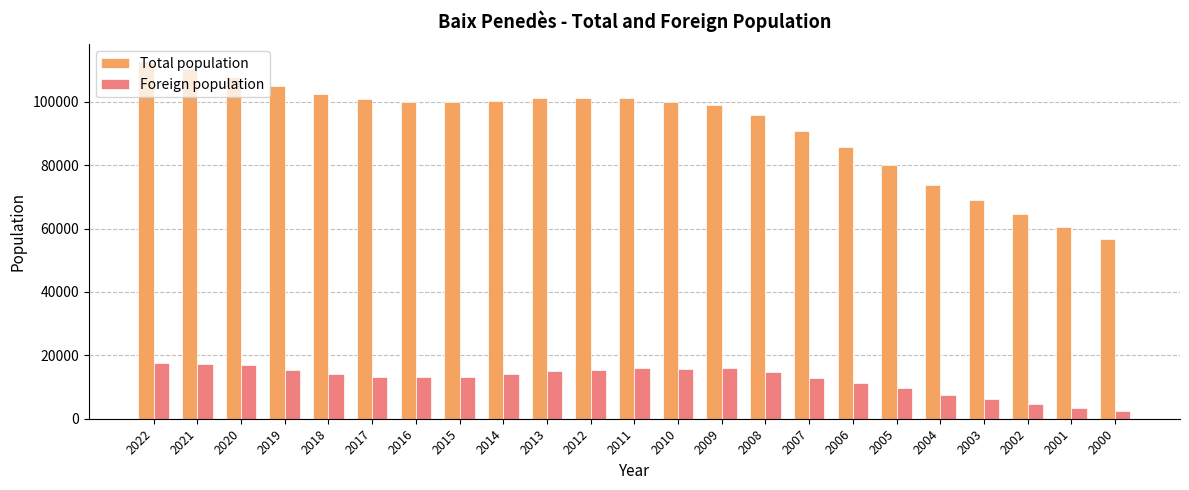

What is the difference between the Total population values at 2001 and 2019?

44622